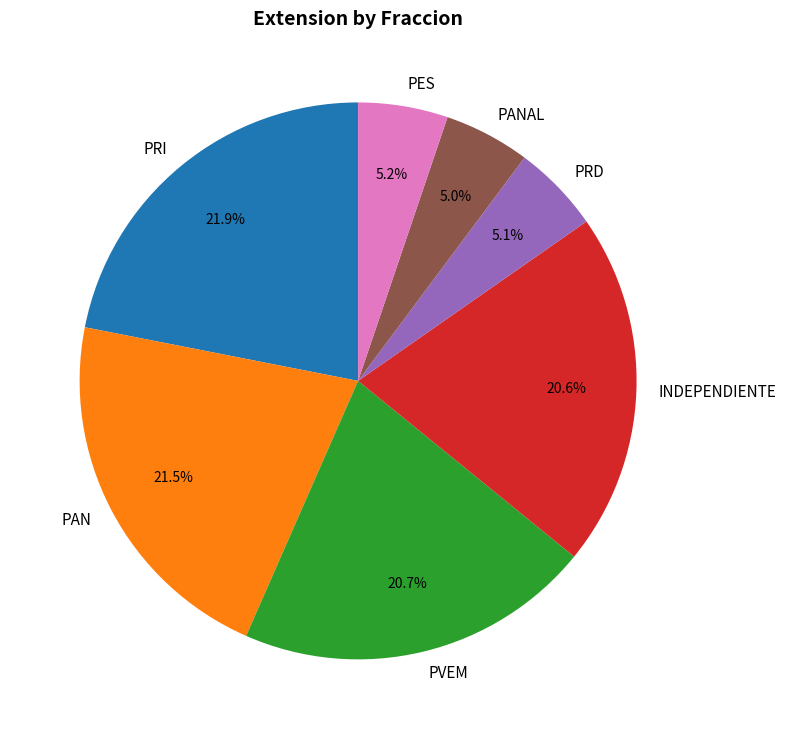

What percentage do PRI and PVEM together represent?

42.6%